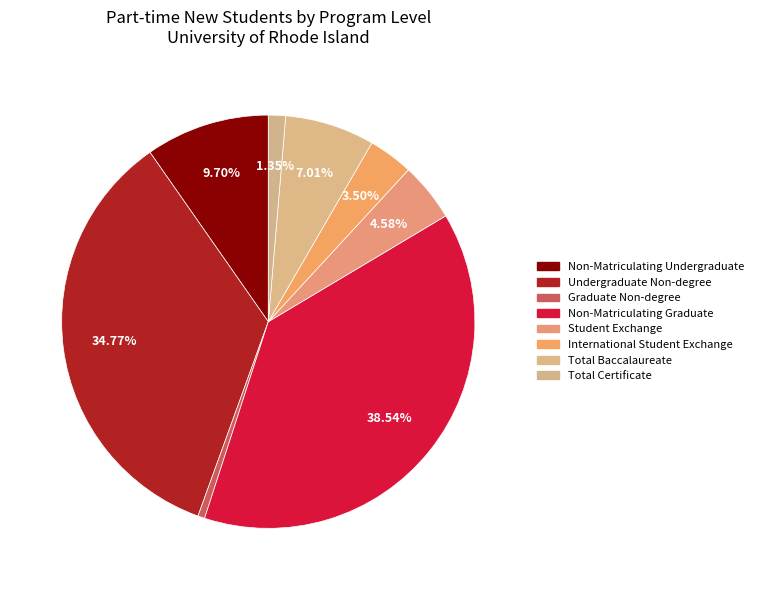

To the nearest percent, what is the difference between the largest and smallest slice percentages?

38%